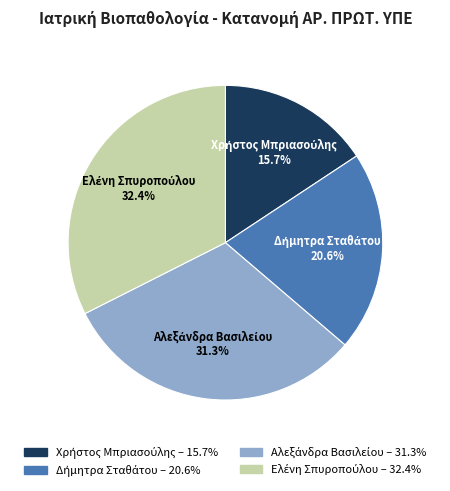

Does any single category account for the majority?

No